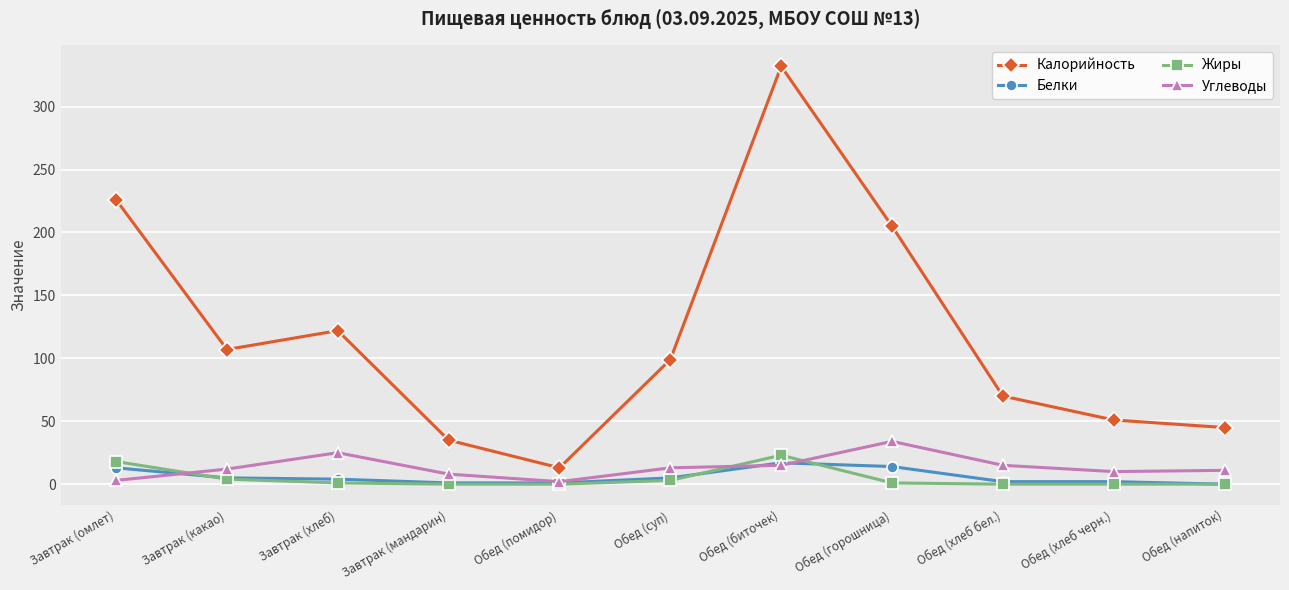

Read the Белки value at Обед (горошница), to the nearest 10.

10